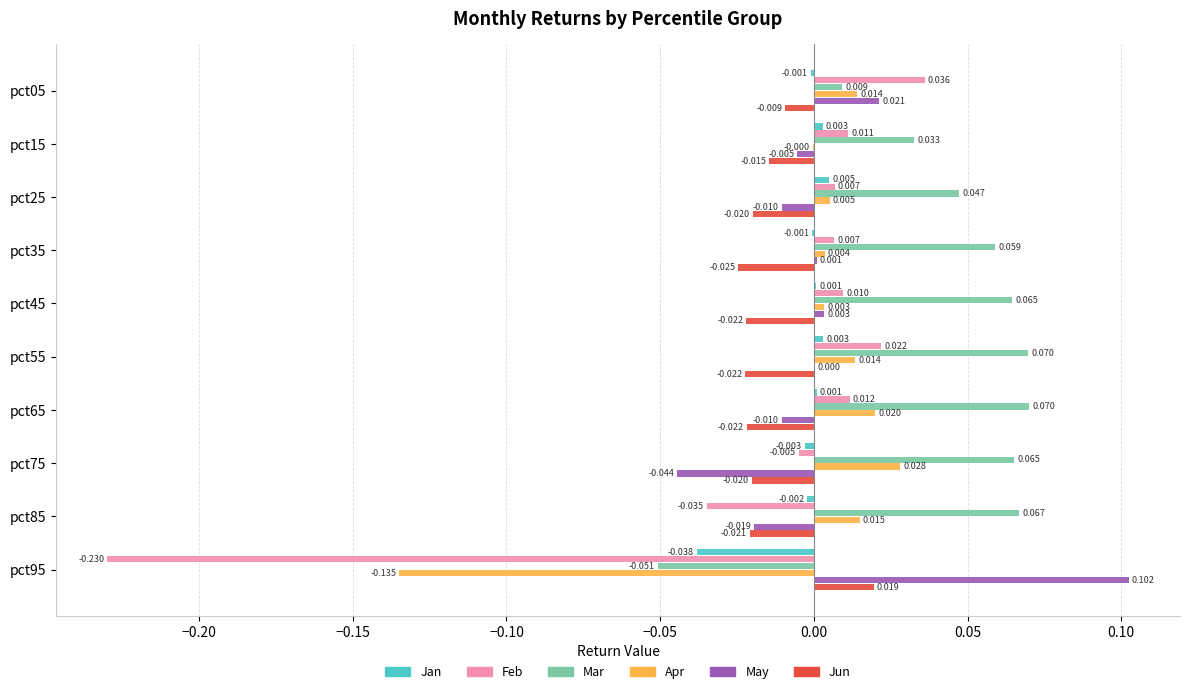

How many values in May are above zero?

5